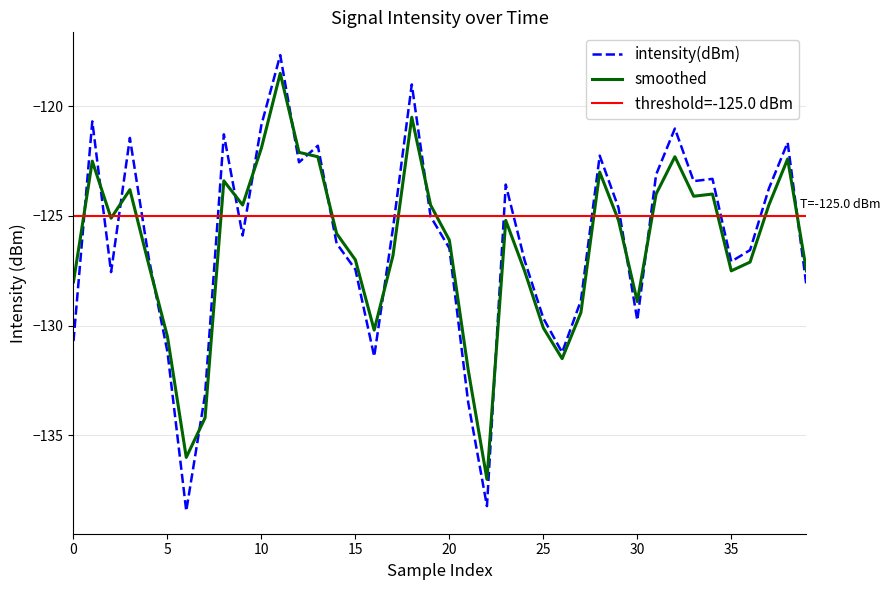

Reading right to left, transcribe all the data shown in this chart.

intensity(dBm): -128.2	-121.7	-123.8	-126.6	-127.1	-123.3	-123.4	-121.0	-123.1	-129.8	-124.6	-122.3	-128.8	-131.2	-129.7	-127.0	-123.6	-138.2	-133.5	-126.5	-125.0	-119.0	-125.6	-131.4	-127.4	-126.2	-121.8	-122.6	-117.7	-120.8	-125.9	-121.3	-133.1	-138.4	-131.2	-126.9	-121.4	-127.6	-120.7	-130.7
smoothed: -127.5	-122.4	-124.5	-127.1	-127.5	-124.0	-124.1	-122.3	-124.0	-128.9	-125.2	-123.0	-129.4	-131.5	-130.1	-127.5	-125.2	-137.0	-132.0	-126.1	-124.5	-120.5	-126.8	-130.2	-127.0	-125.8	-122.3	-122.1	-118.5	-121.9	-124.5	-123.4	-134.2	-136.0	-130.5	-127.2	-123.8	-125.1	-122.5	-128.0